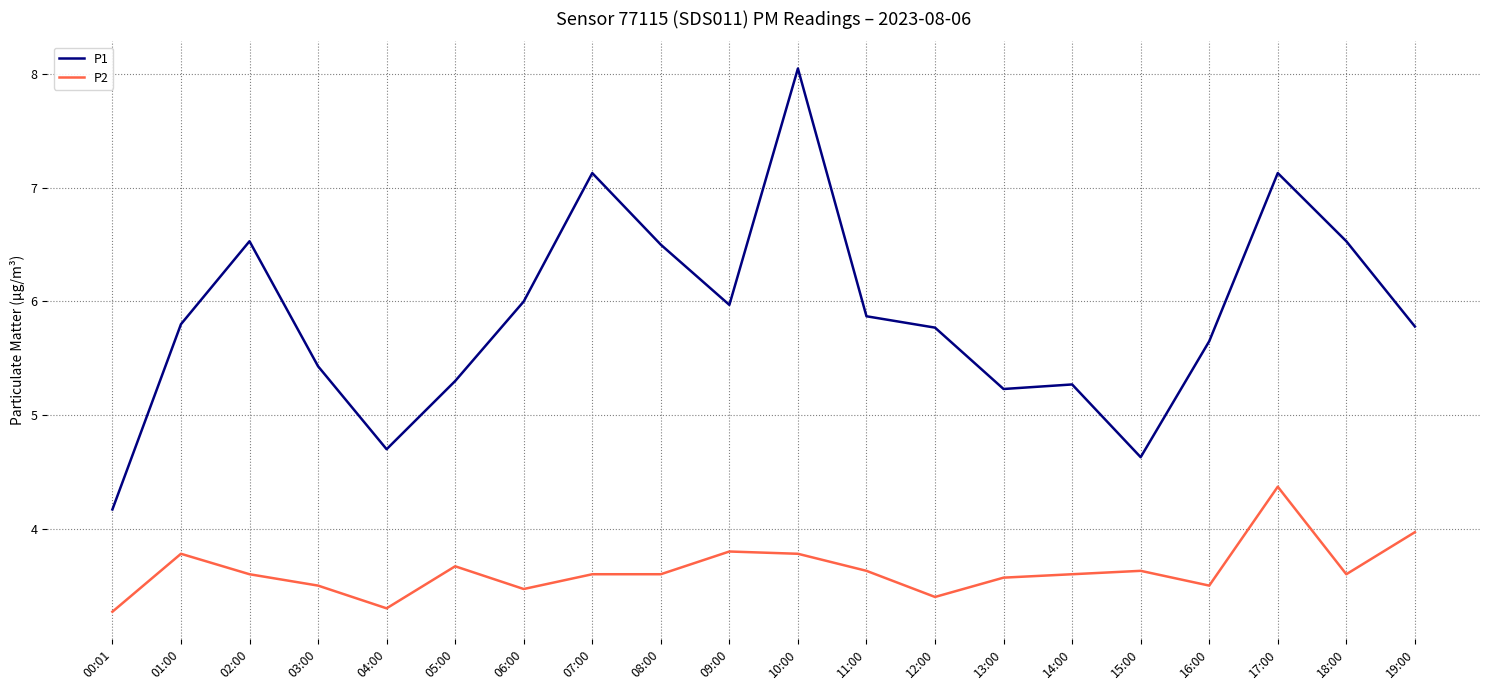

What is the minimum value shown in the chart?

3.3